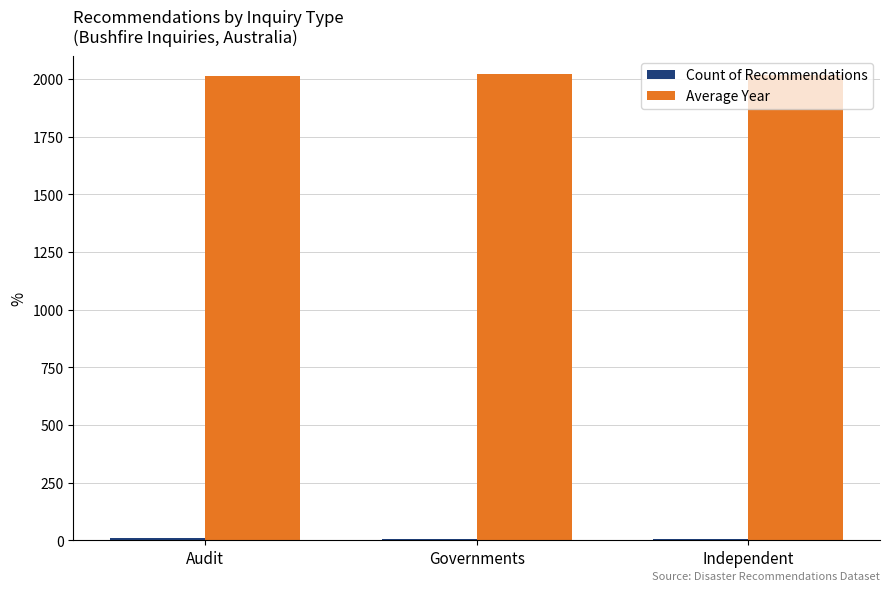

What is the sum of the Average Year values at Governments and Independent?

4037